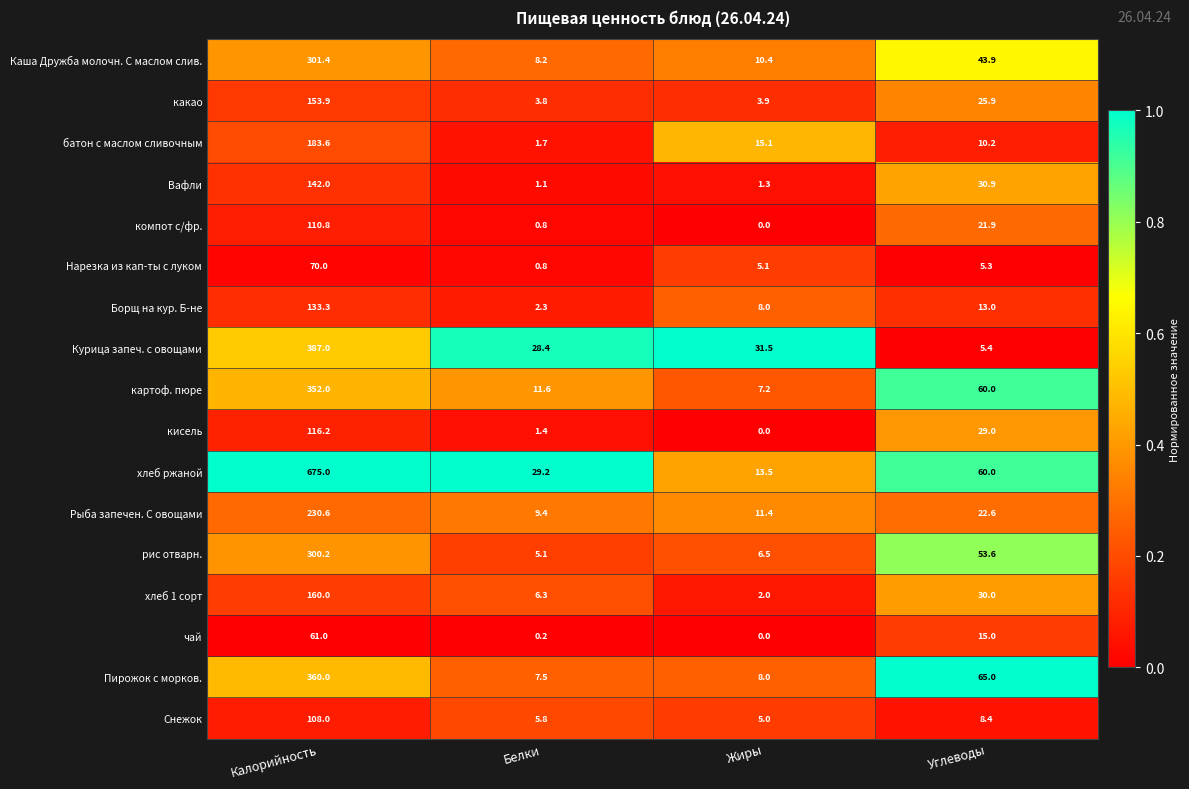

At which label does Рыба запечен. С овощами first exceed 22?

Калорийность